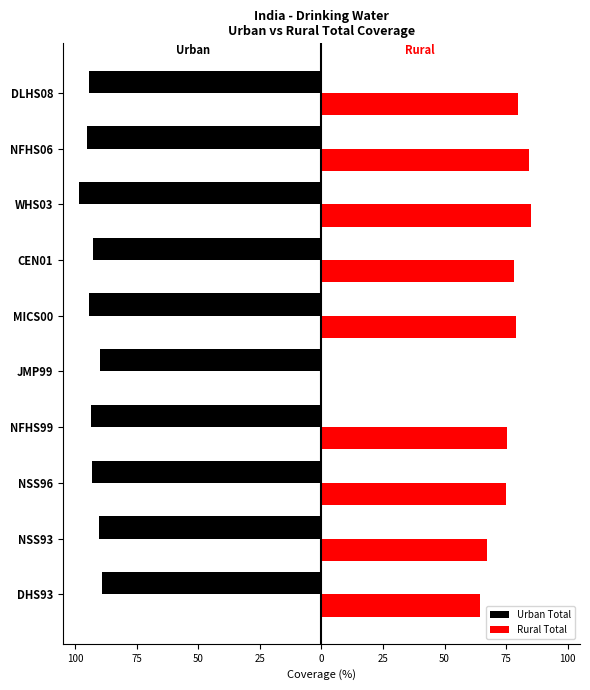

What are all the series names shown in the legend?

Urban Total, Rural Total